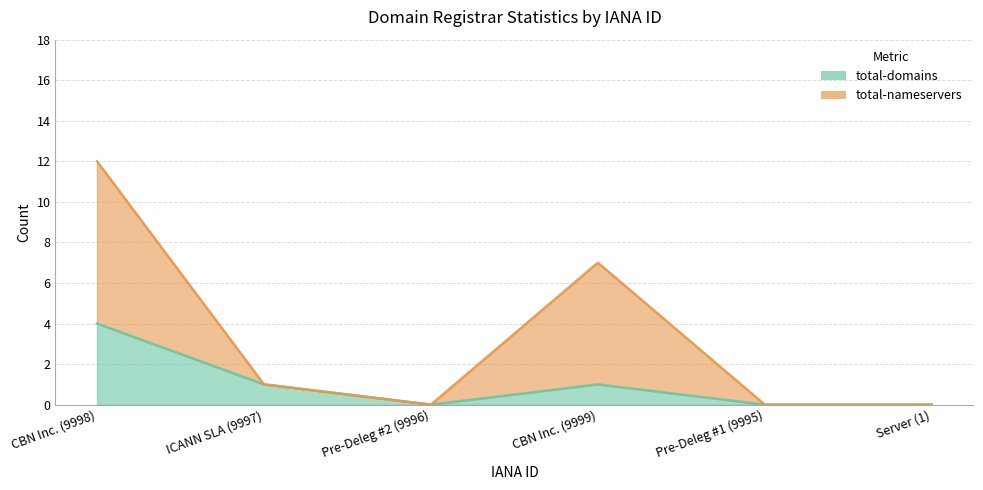

What is the difference between the total-domains values at Pre-Deleg #1 (9995) and CBN Inc. (9999)?

1